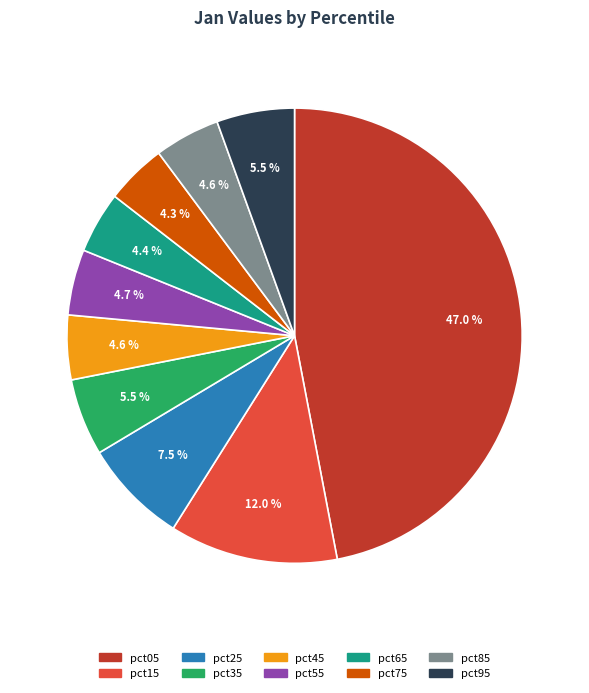

What percentage is NOT represented by pct95?

94.5%